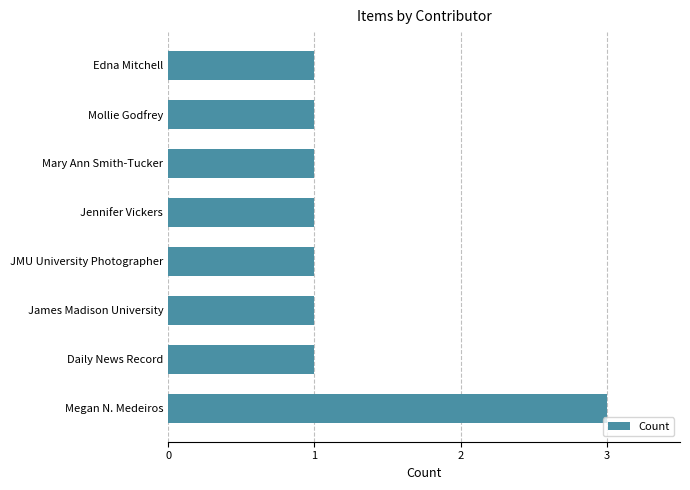

What is the maximum value shown in the chart?

3